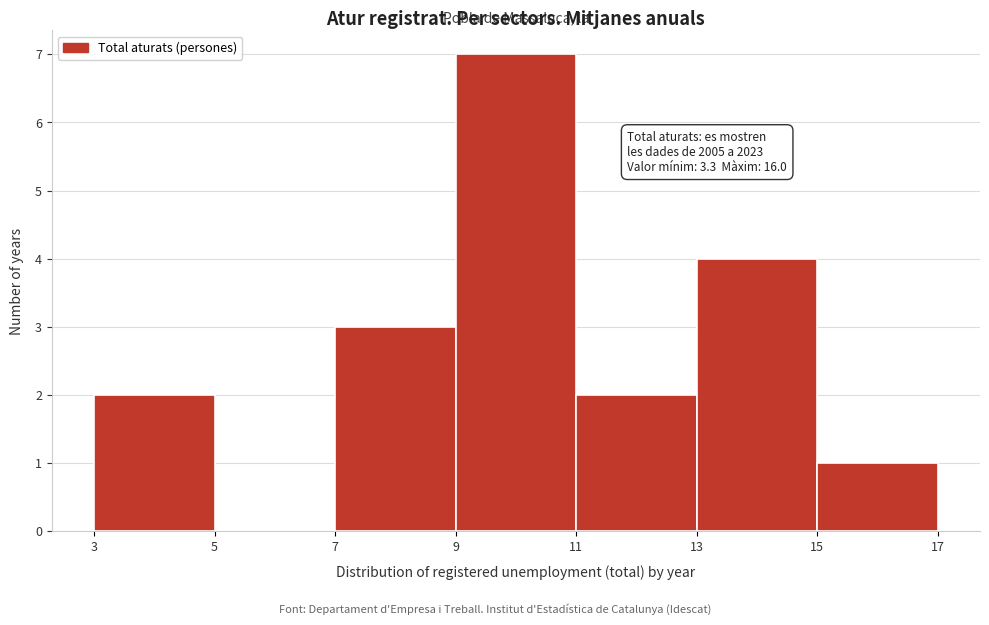

Which range on the x-axis has the tallest bar?

9 to 11